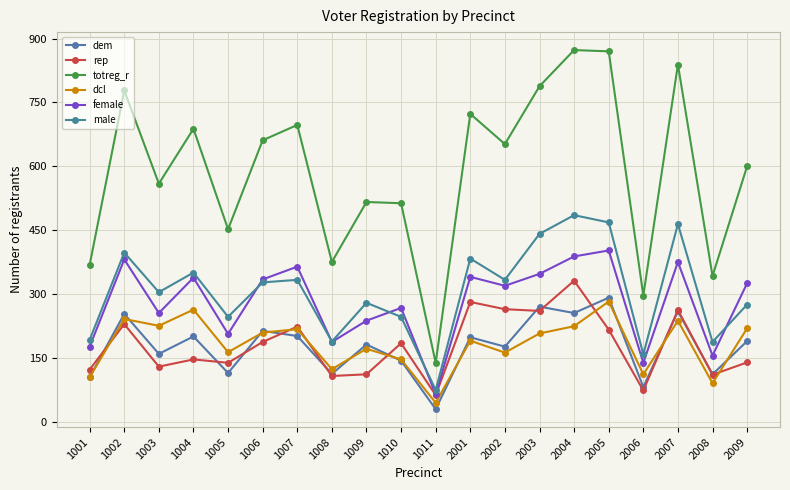

Is the value of female at 1010 greater than the value of male at 1005?

Yes